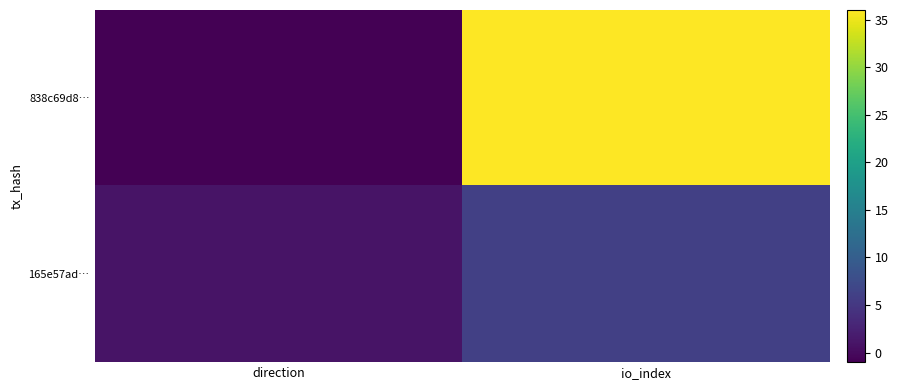

Between direction and io_index, which is larger?

io_index